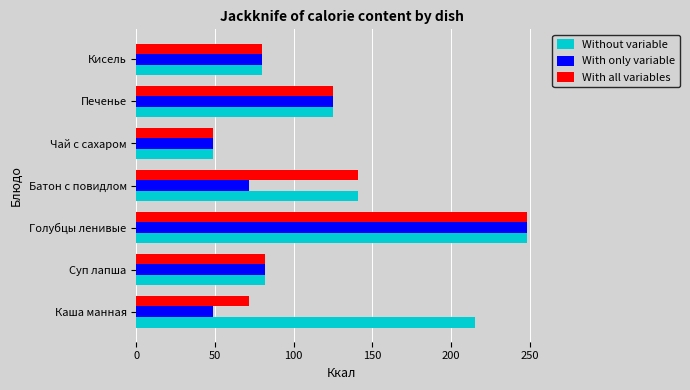

How many data points in With all variables are above 81?

4